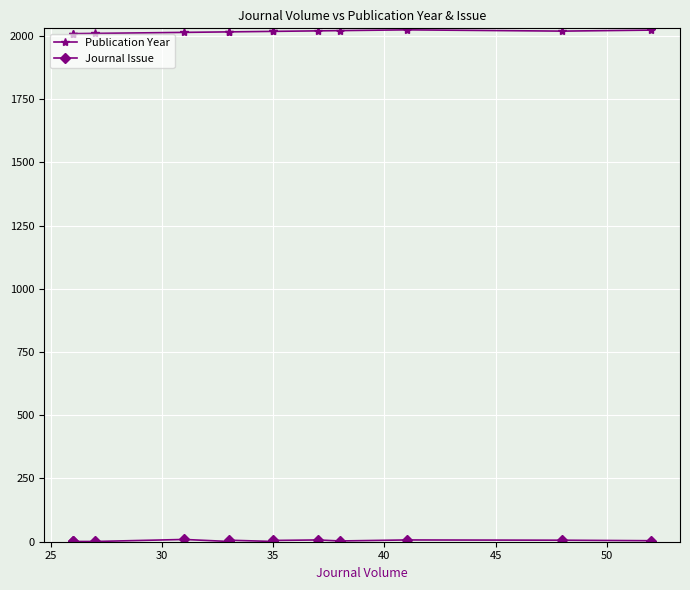

True or false: Journal Issue and Publication Year intersect in this chart.

False